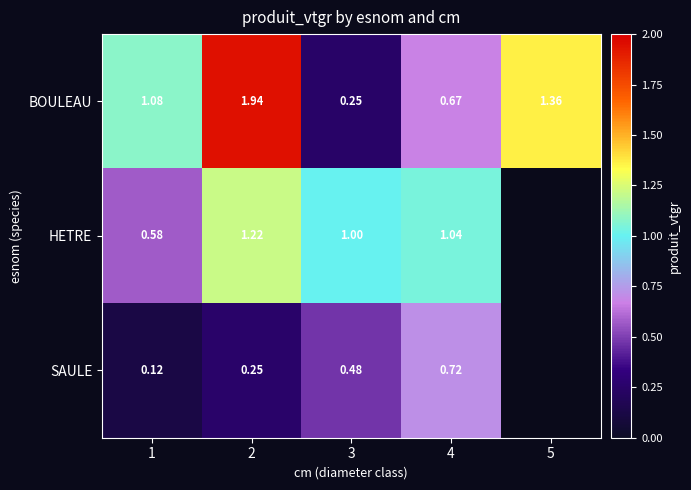

Is the value of BOULEAU at 2 greater than the value of HETRE at 4?

Yes